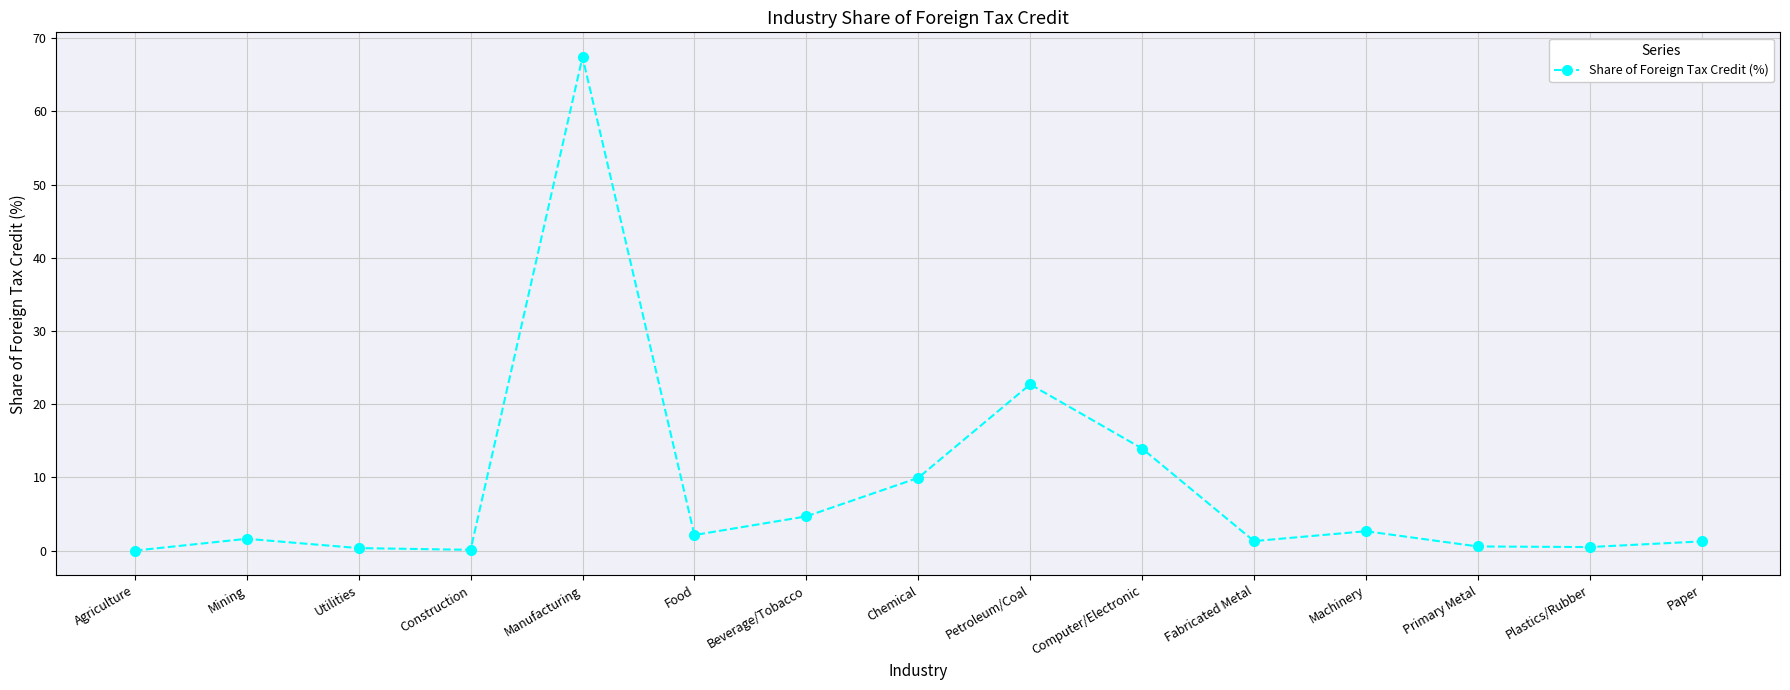

Is it true that the value at Petroleum/Coal is 15.0?

False